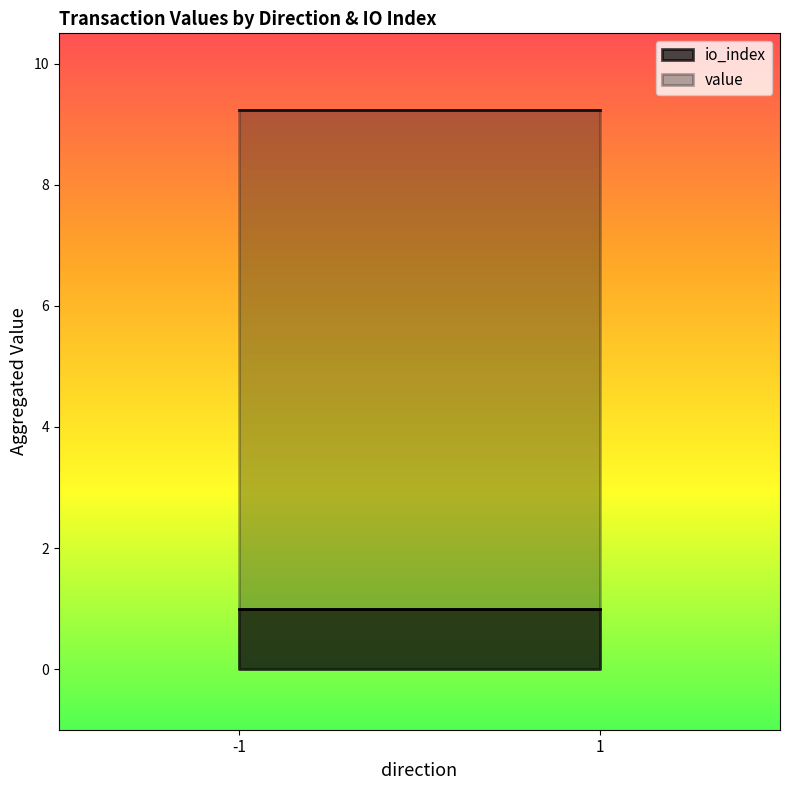

At how many categories does at least one series exceed 8?

2